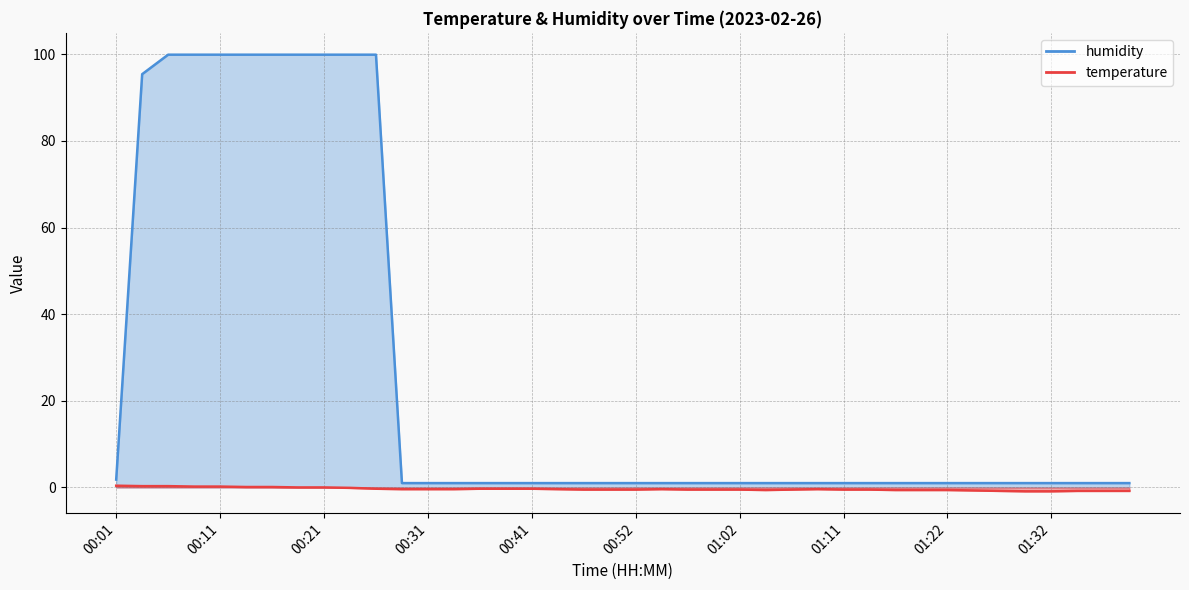

Reading right to left, extract all data points from this chart.

temperature: -0.8	-0.8	-0.8	-0.9	-0.9	-0.8	-0.7	-0.6	-0.6	-0.6	-0.5	-0.5	-0.4	-0.5	-0.6	-0.5	-0.5	-0.5	-0.4	-0.5	-0.5	-0.5	-0.4	-0.3	-0.3	-0.3	-0.4	-0.4	-0.4	-0.3	-0.1	0.0	0.0	0.1	0.1	0.2	0.2	0.3	0.3	0.4
humidity: 1.0	1.0	1.0	1.0	1.0	1.0	1.0	1.0	1.0	1.0	1.0	1.0	1.0	1.0	1.0	1.0	1.0	1.0	1.0	1.0	1.0	1.0	1.0	1.0	1.0	1.0	1.0	1.0	1.0	99.9	99.9	99.9	99.9	99.9	99.9	99.9	99.9	99.9	95.4	1.8